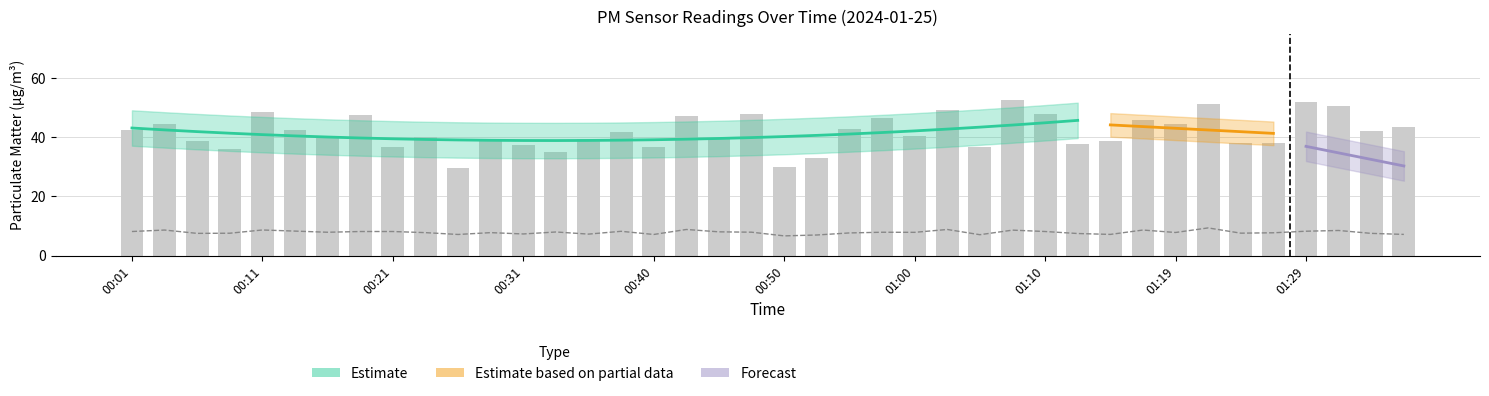

How many data points in P1 (raw) are above 41?

20